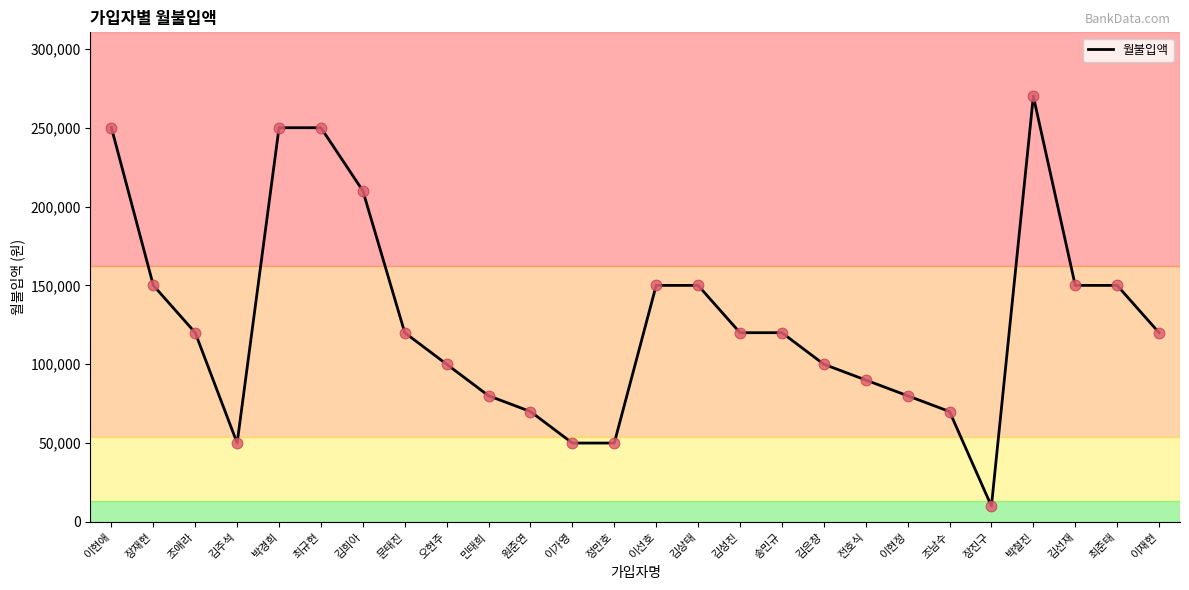

What is the change in value from 박경희 to 오현주?

-150000